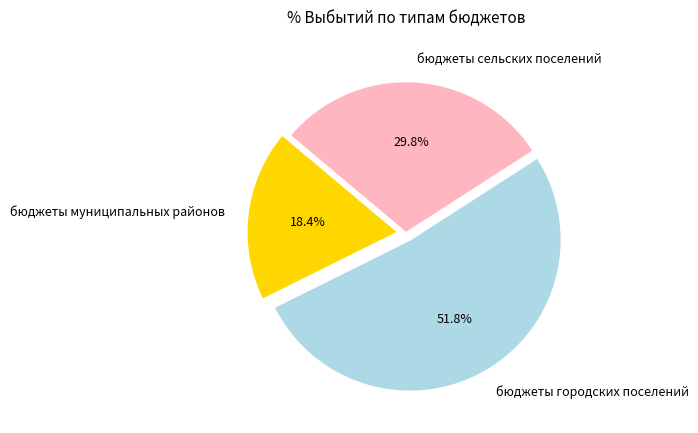

Which slice represents more than half of the pie?

бюджеты городских поселений